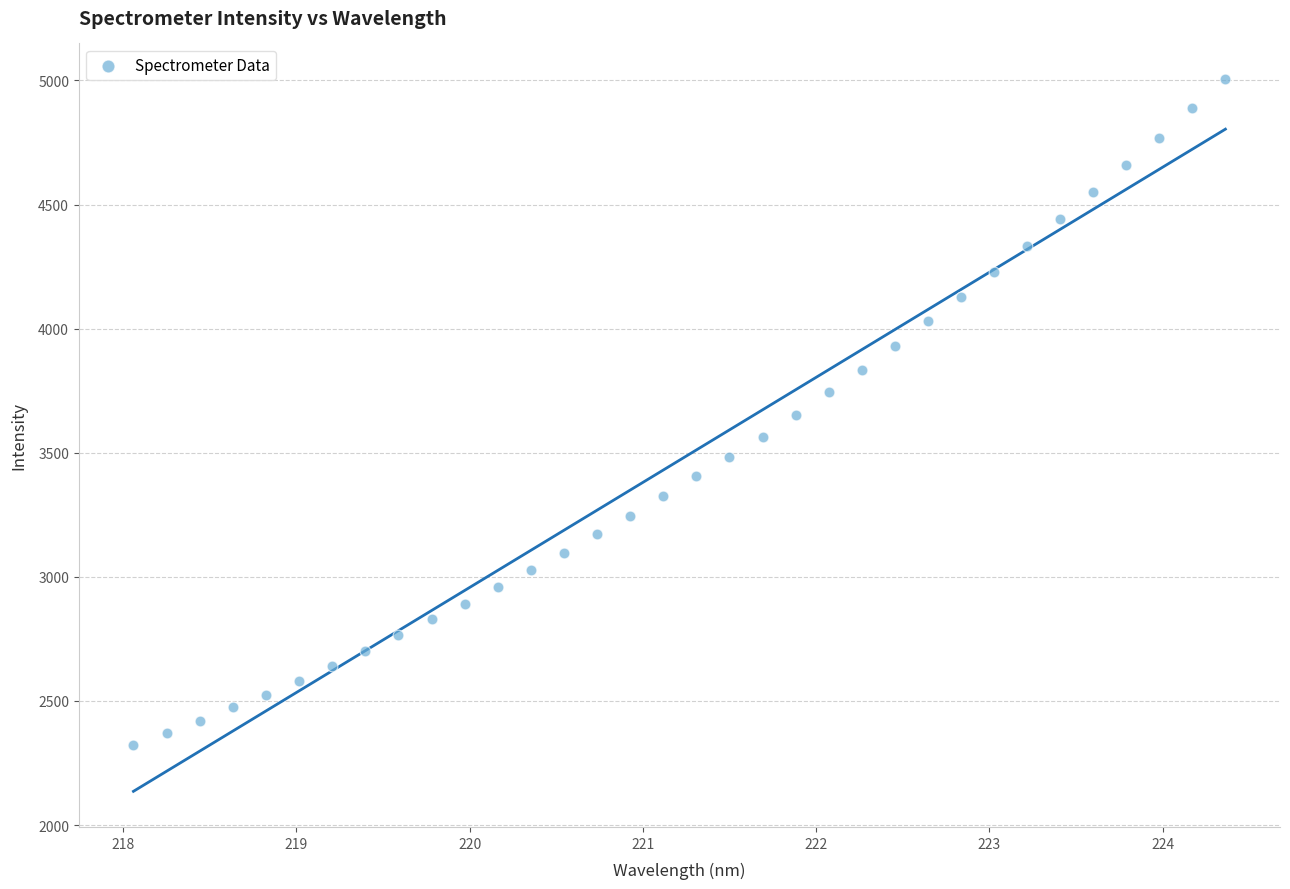

What is the range of Y values (max minus min)?

2683.5